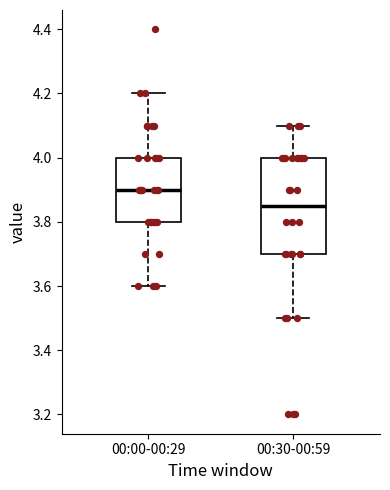

Which box has the lowest median line?

00:30-00:59